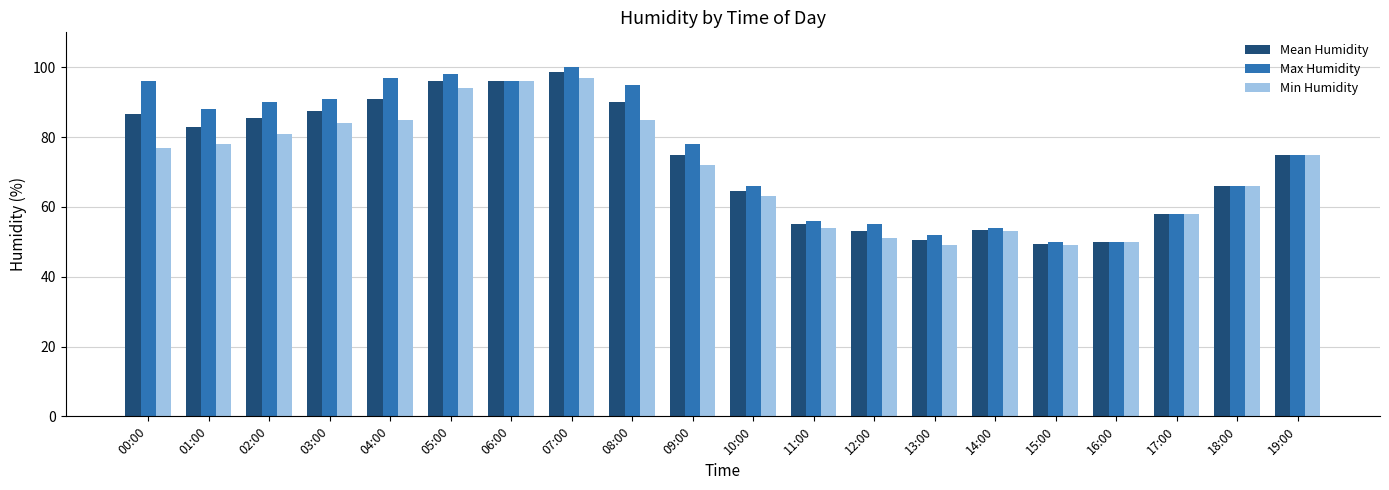

What position from the right is 00:00?

20